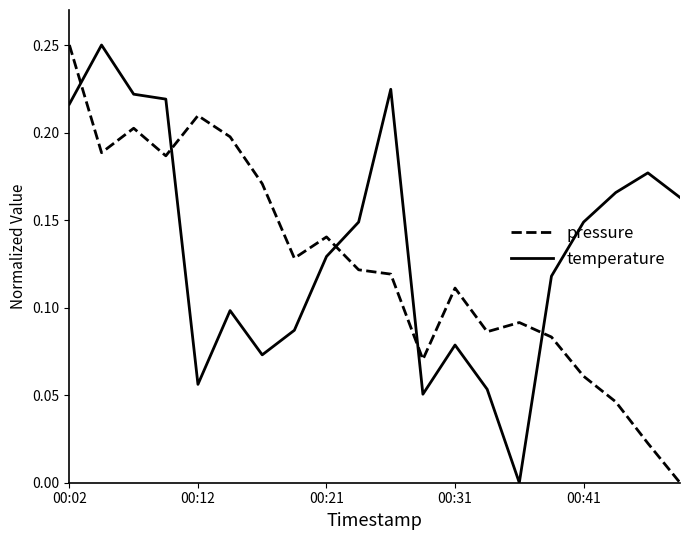

How many positive values does the temperature series have?

19